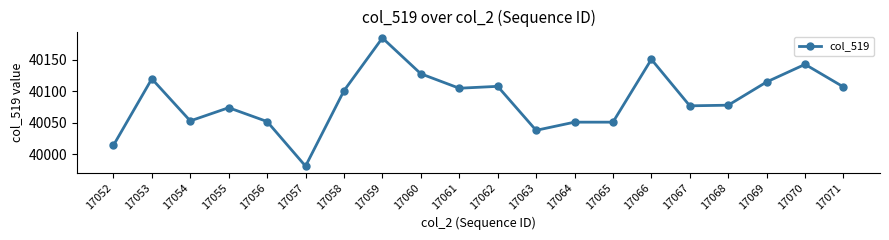

What is the smallest value displayed?

39981